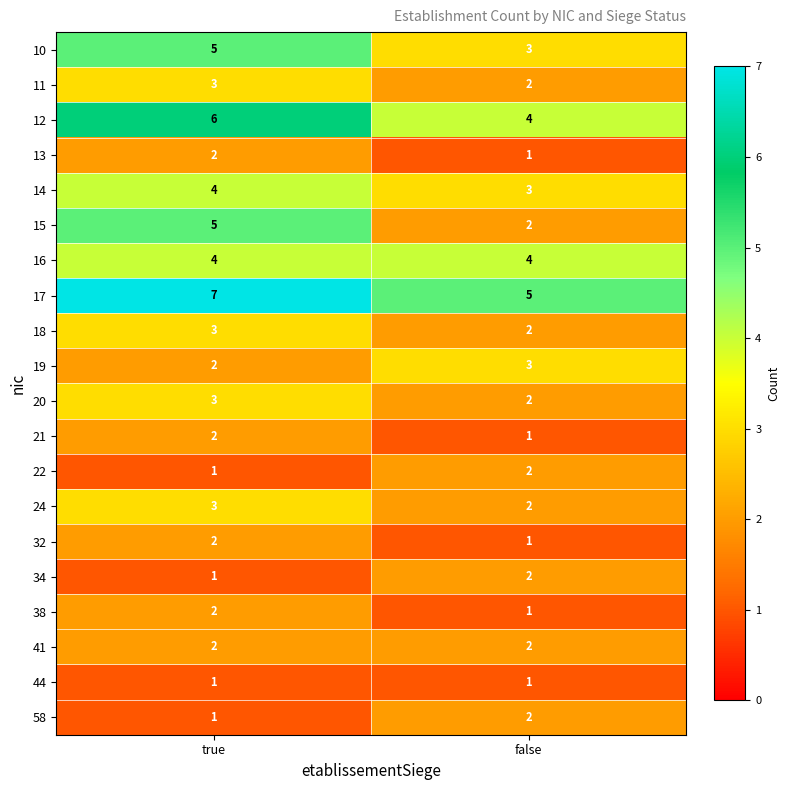

How many distinct data groups are displayed?

20